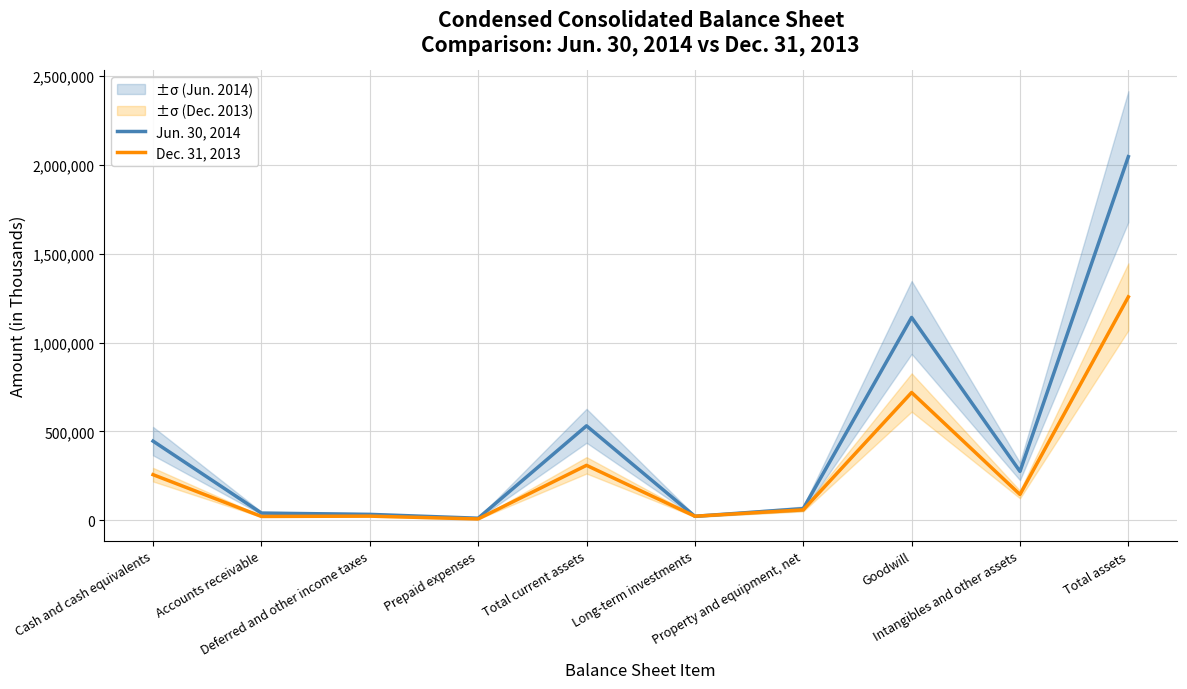

What is the minimum value shown in the chart?

6597